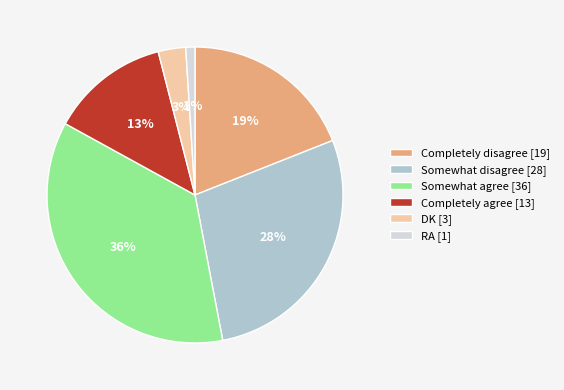

Does any single category account for the majority?

No